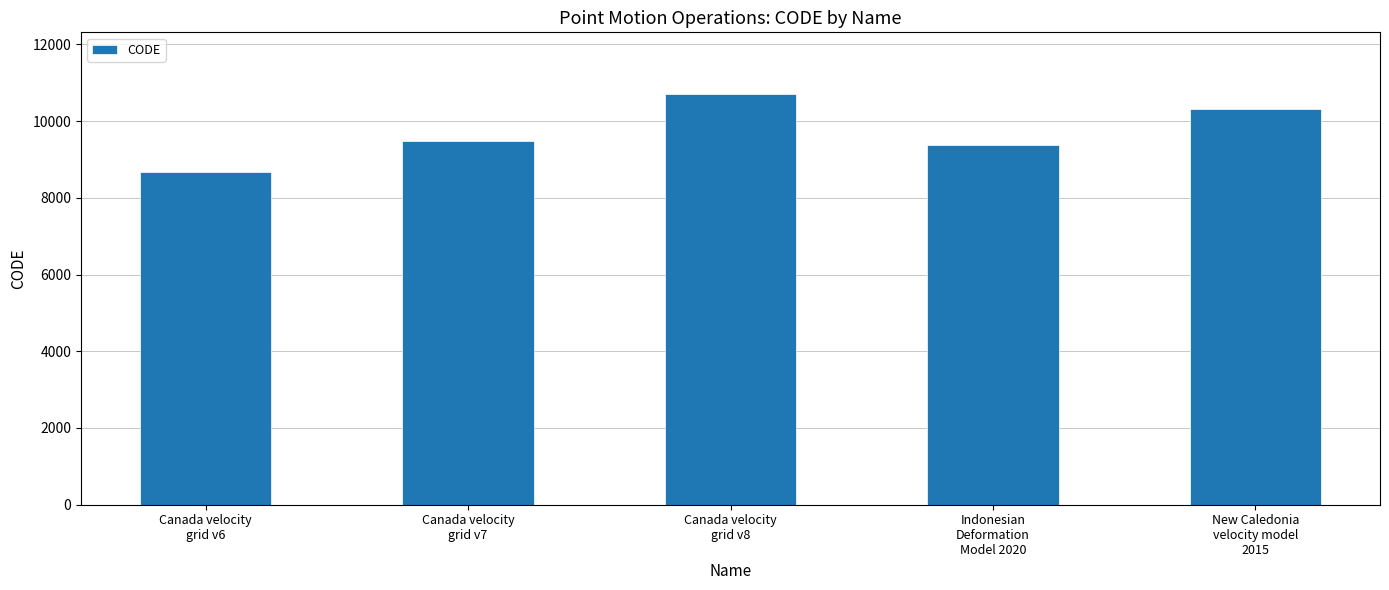

Is it true that the value at Indonesian
Deformation
Model 2020 is 9375?

True